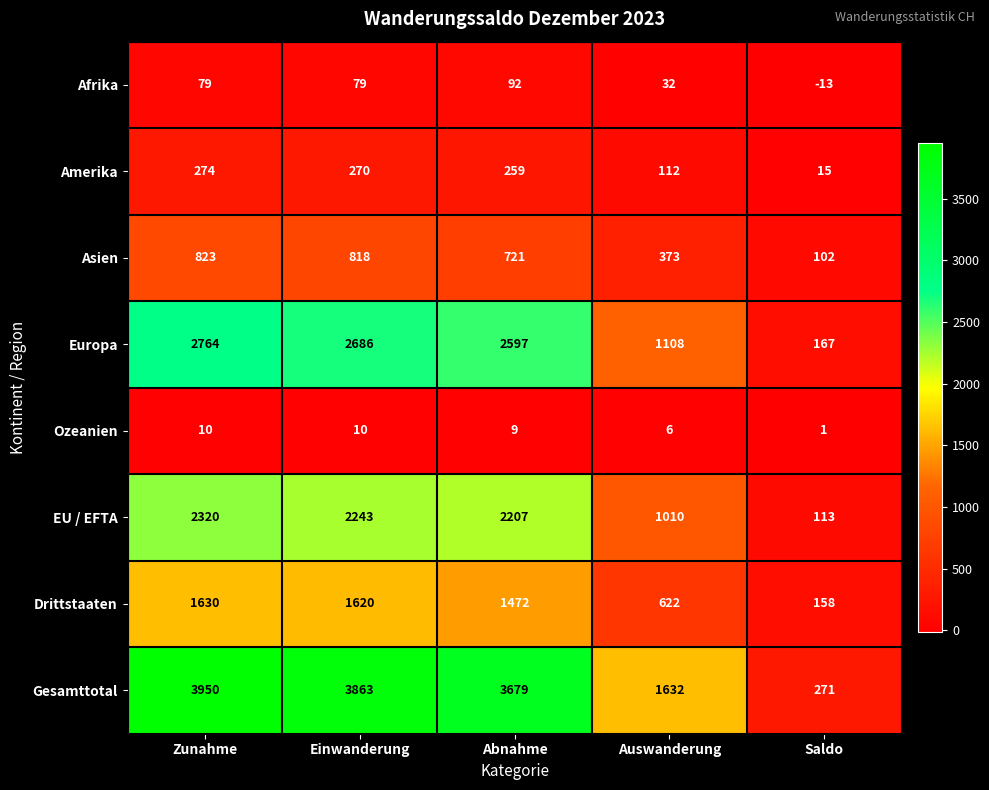

True or false: Afrika has a value of 32 at Auswanderung.

True